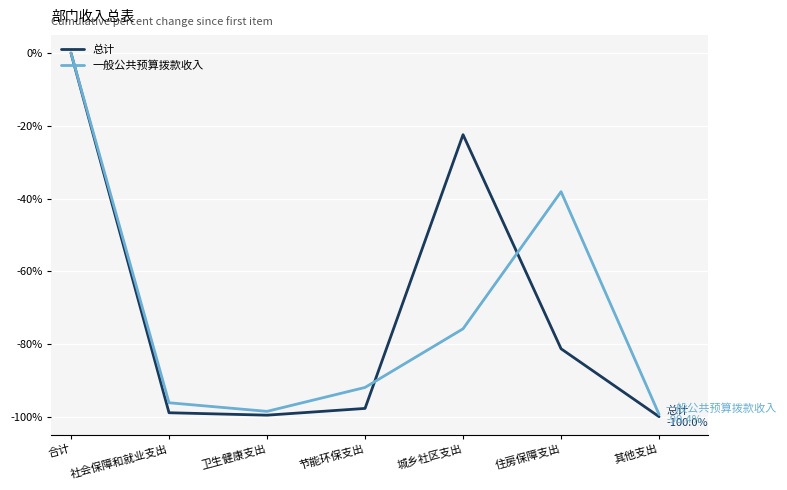

True or false: 一般公共预算拨款收入 has more than 2 interior local peaks.

False